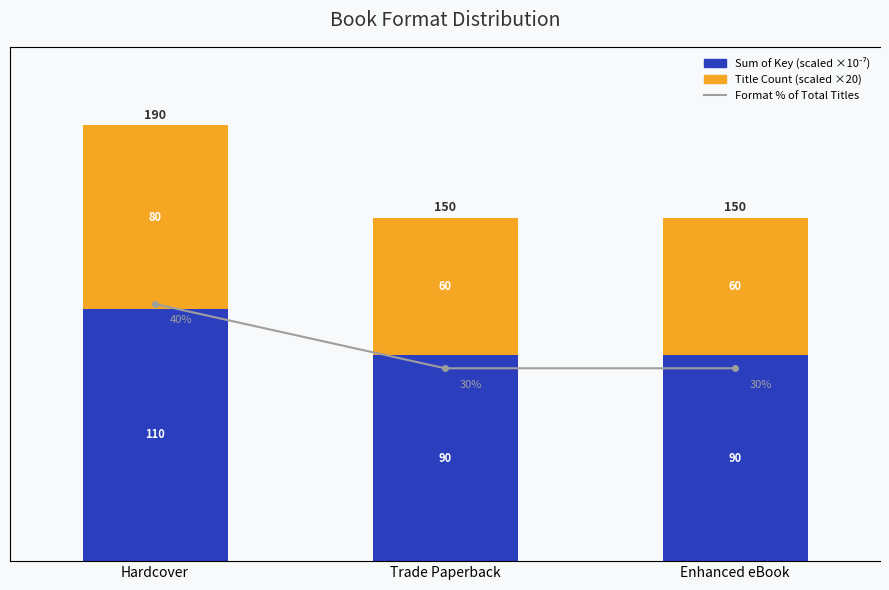

What is the value of the Title Count (scaled ×20) bar at the 3rd from the left?

60.0